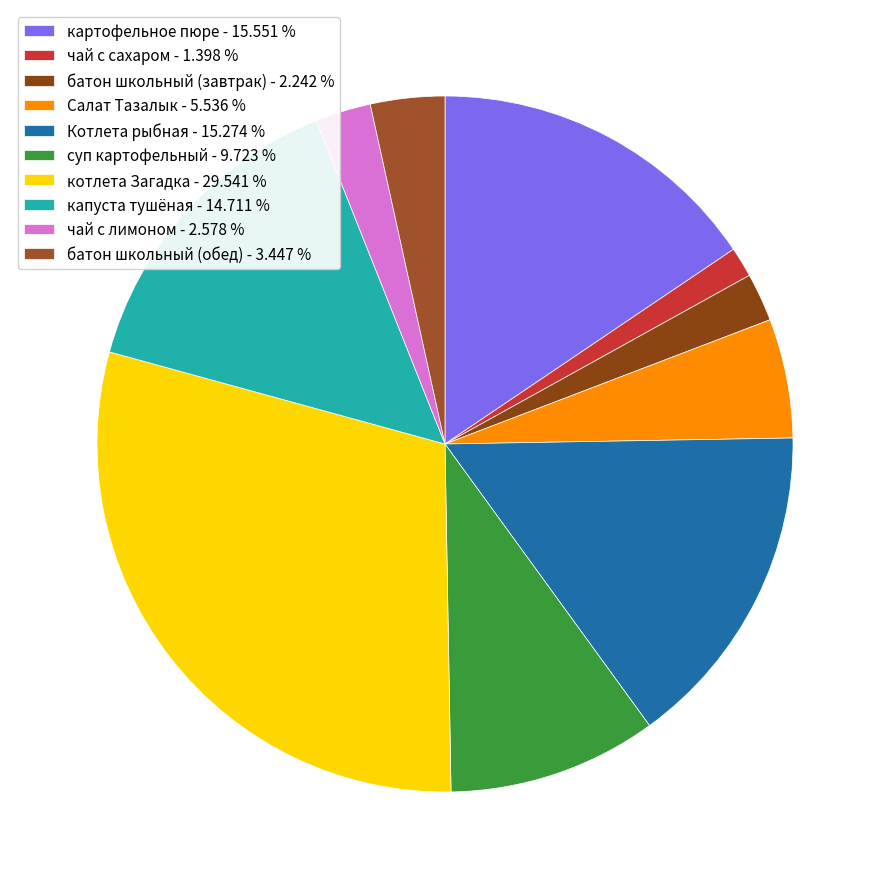

Is there a majority slice in this chart?

No